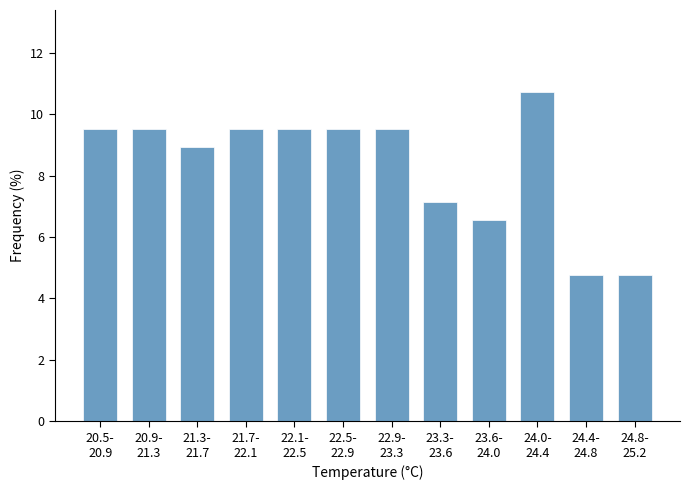

Reading left to right, what are all the values shown in this chart?

9.5	9.5	8.9	9.5	9.5	9.5	9.5	7.1	6.5	10.7	4.8	4.8